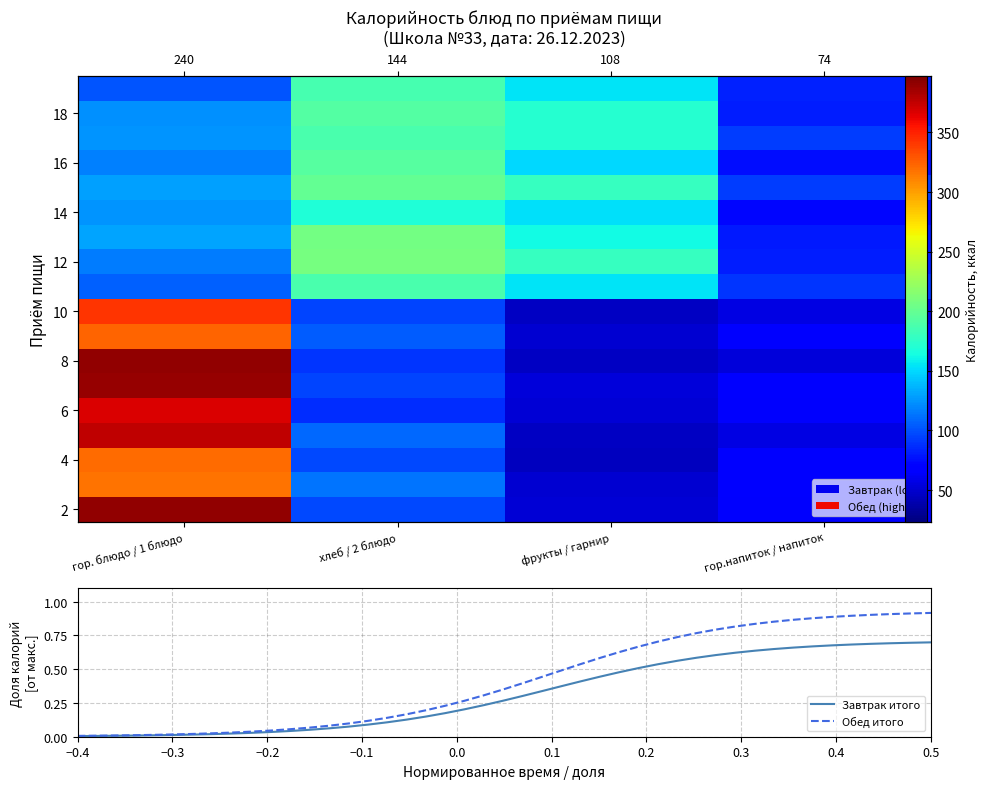

What is the lowest value of the Обед series?

92.7